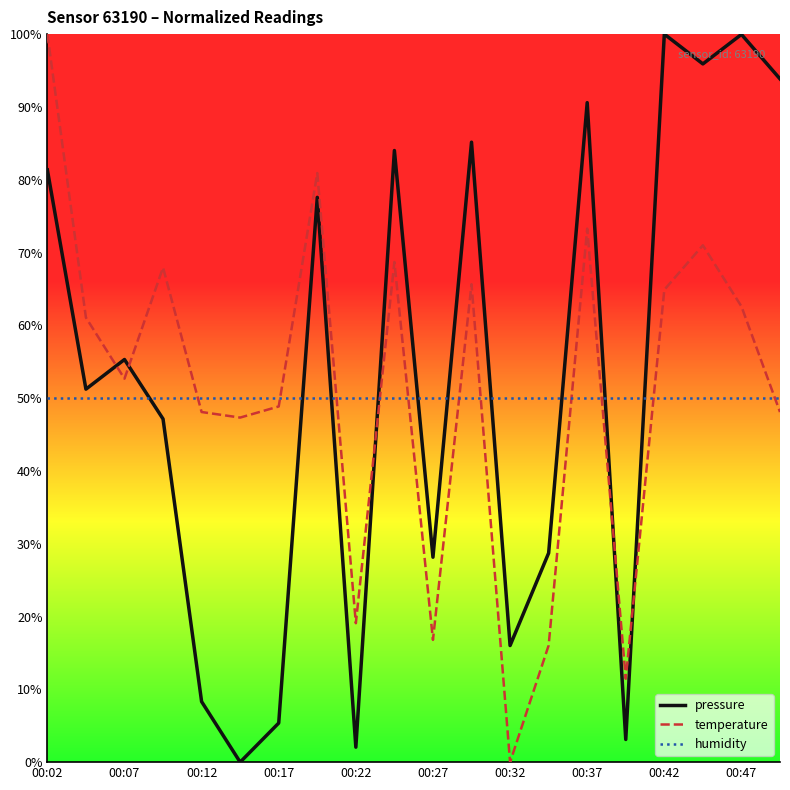

Which series ends up on top after the final intersection of pressure and temperature?

pressure